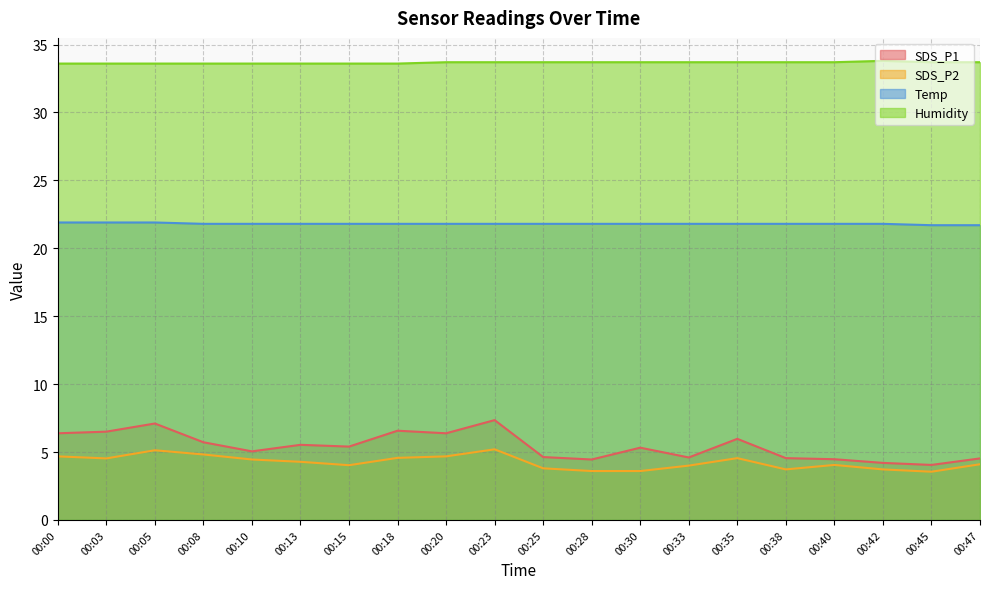

True or false: Humidity has more than 1 interior local peaks.

False